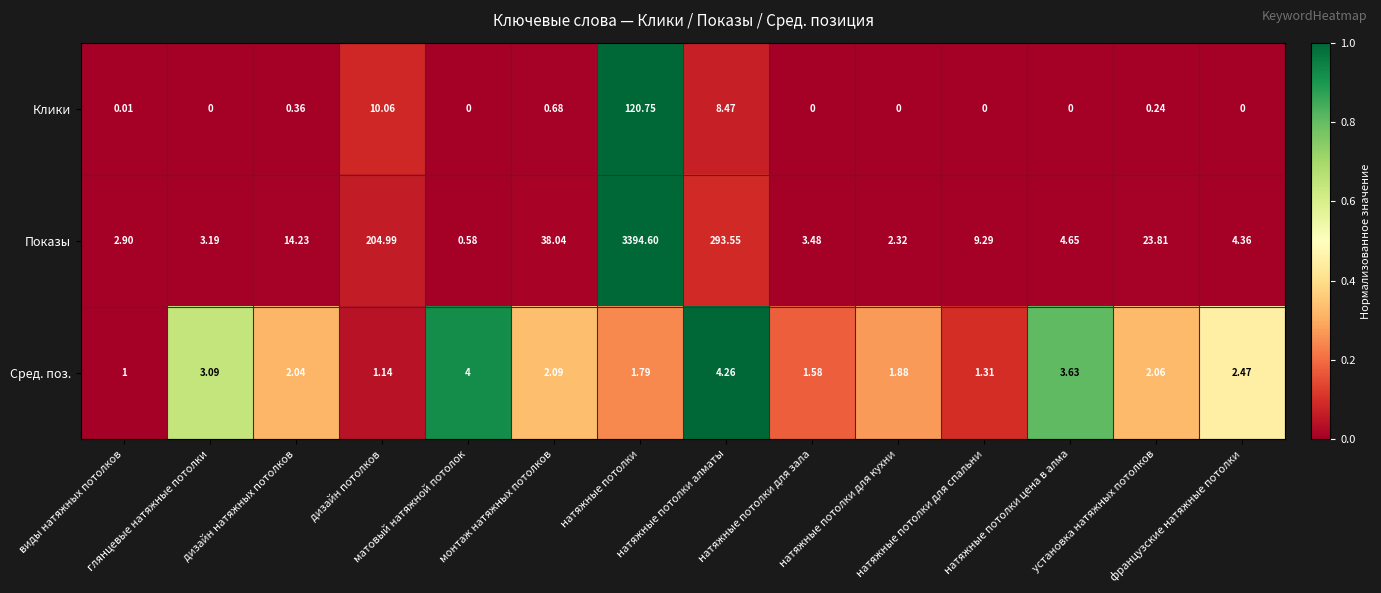

How many values in the Показы series exceed 9?

7